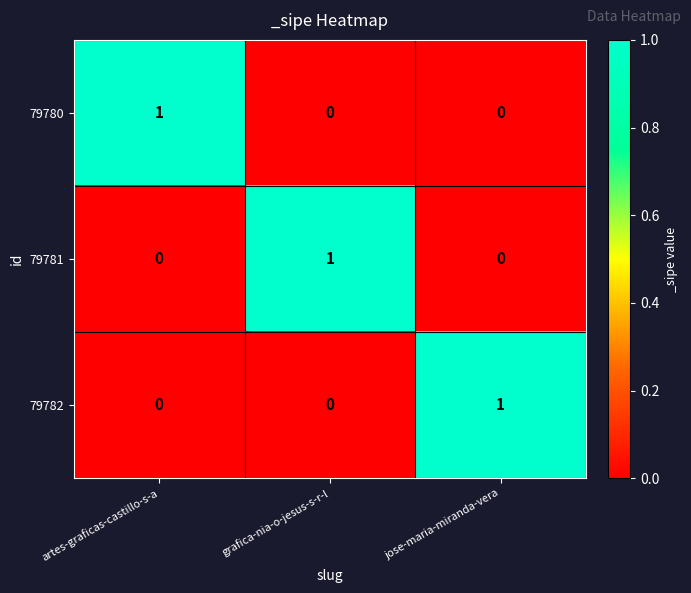

The 79782 series shows 0 at artes-graficas-castillo-s-a. True or false?

True